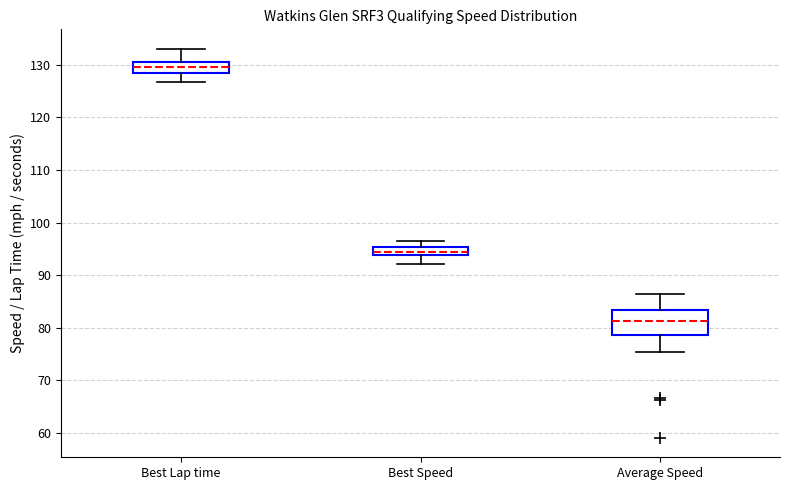

Which box's median line is the lowest?

Average Speed